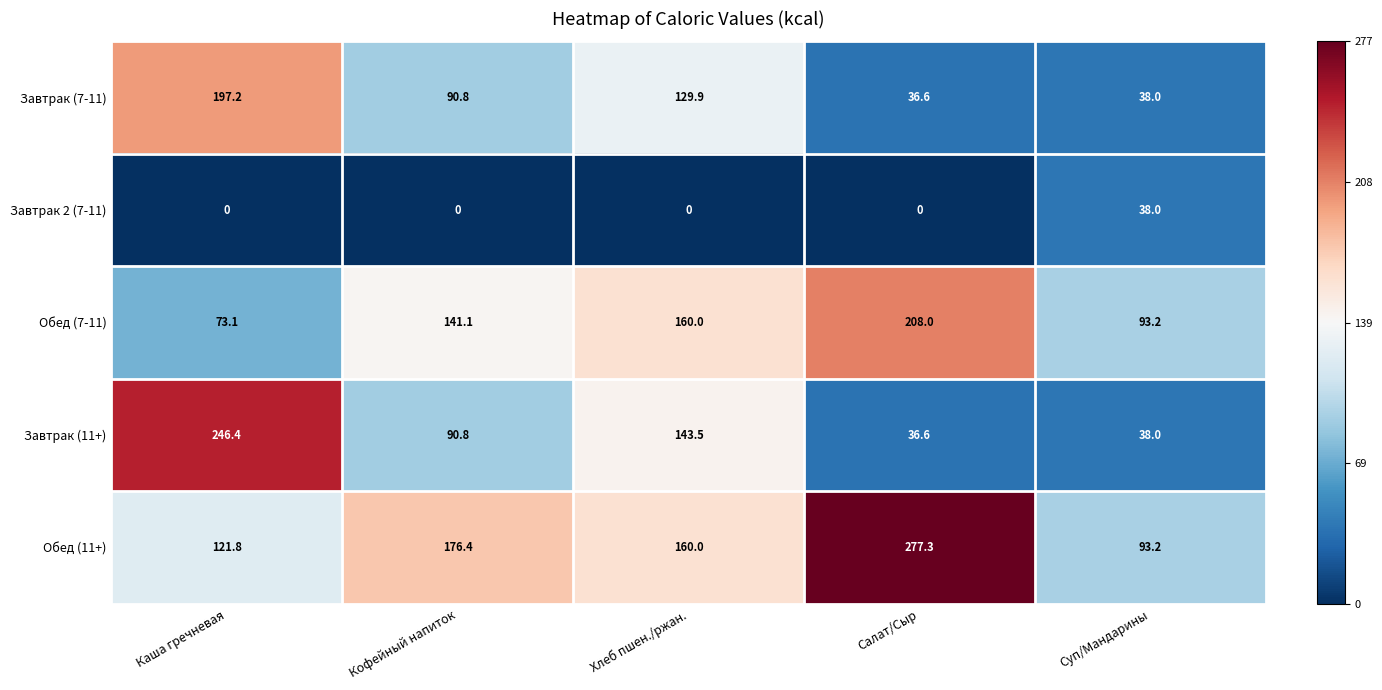

What is the spread (max minus min) of values at Кофейный напиток?

176.4